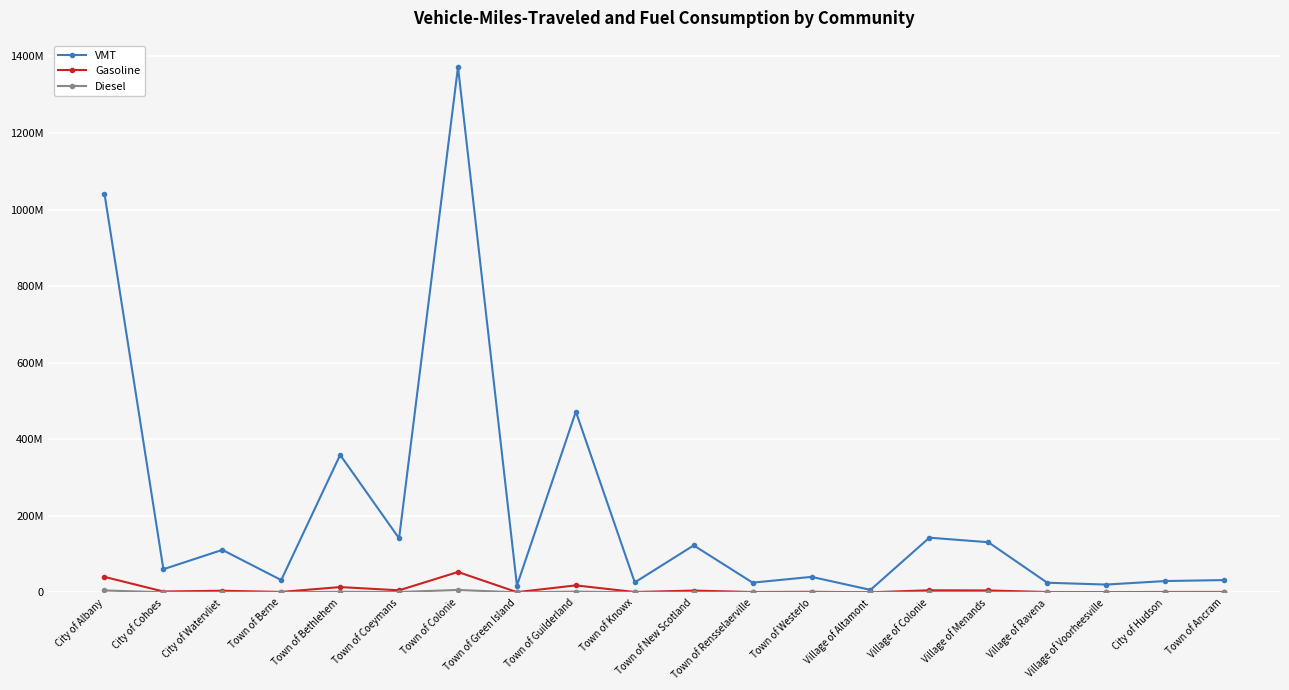

True or false: VMT and Diesel intersect in this chart.

False